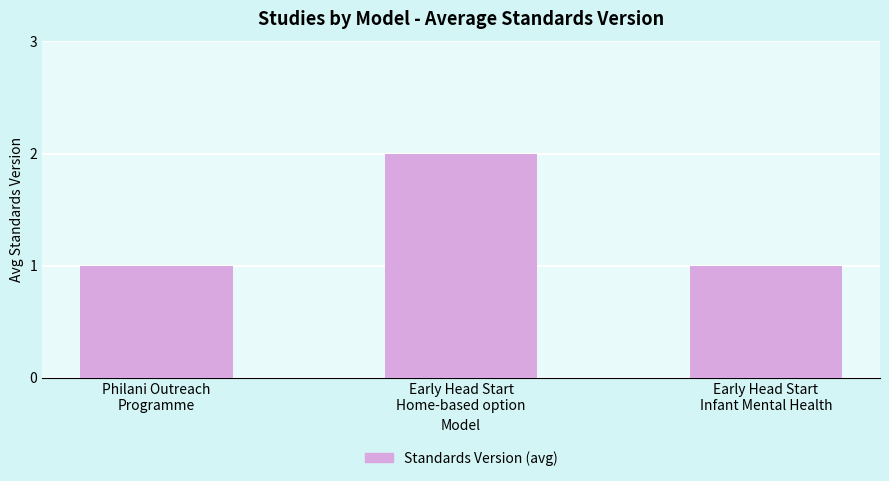

Read the value at Early Head Start
Home-based option.

2